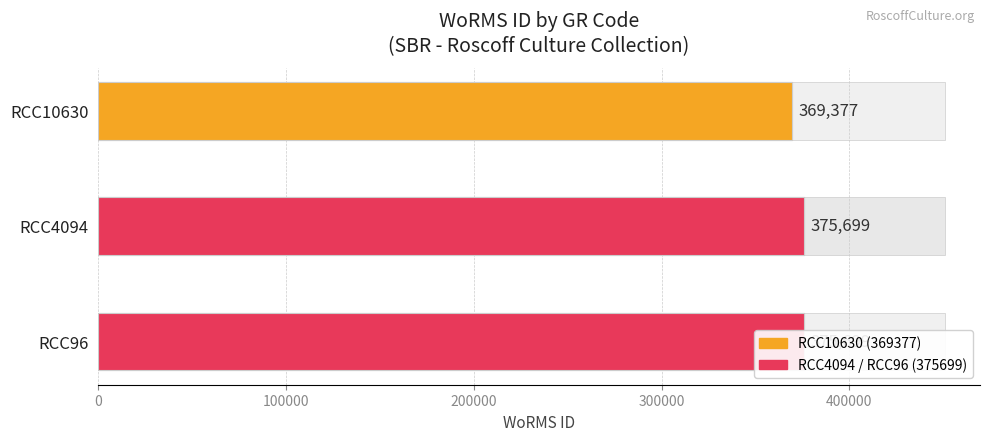

What is the average value?

373592